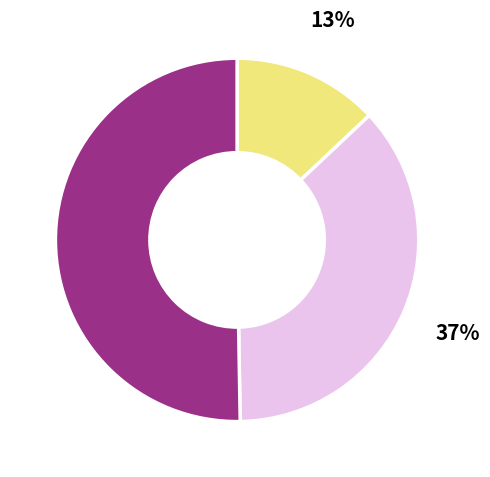

To the nearest percent, what is the average slice percentage?

33%